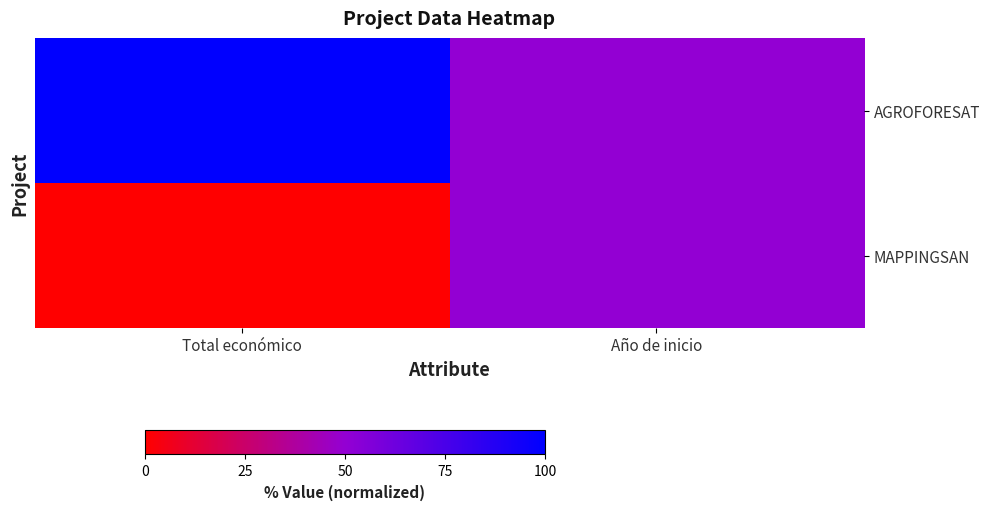

Which series has the largest total across all categories?

AGROFORESAT